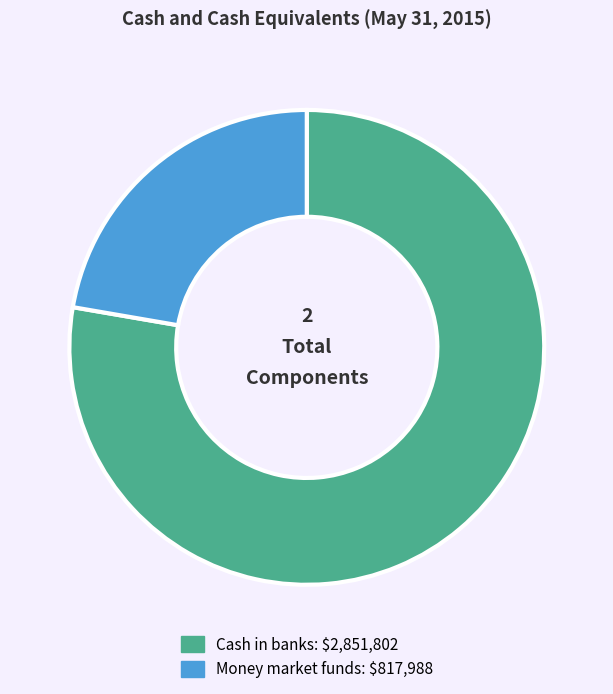

What is the smallest slice in the pie chart?

Money market funds